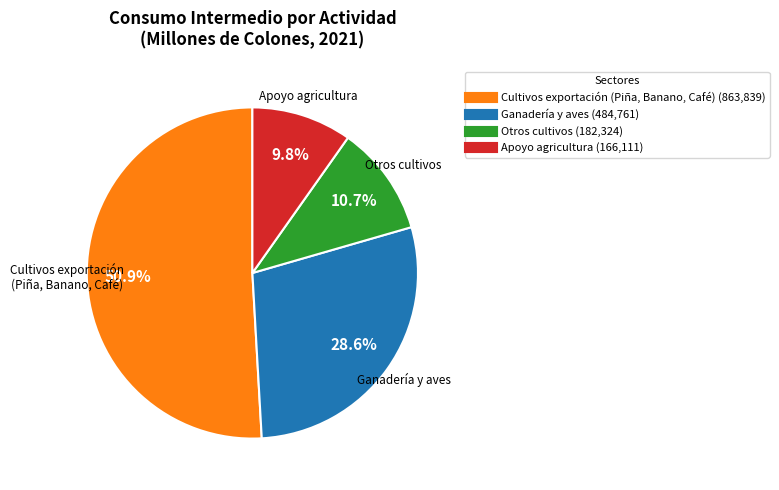

Does any single category account for the majority?

Yes